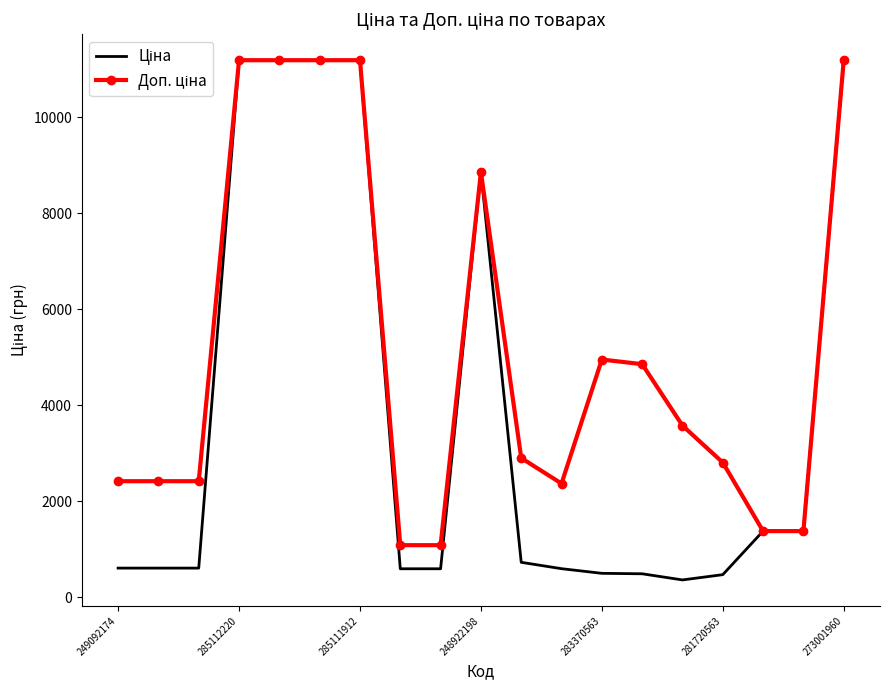

What is the smallest value displayed?

357.4